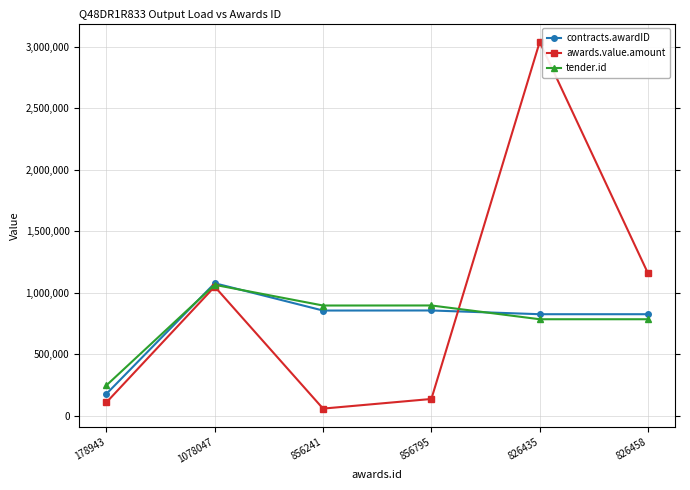

How many intersections are there between contracts.awardID and awards.value.amount?

1